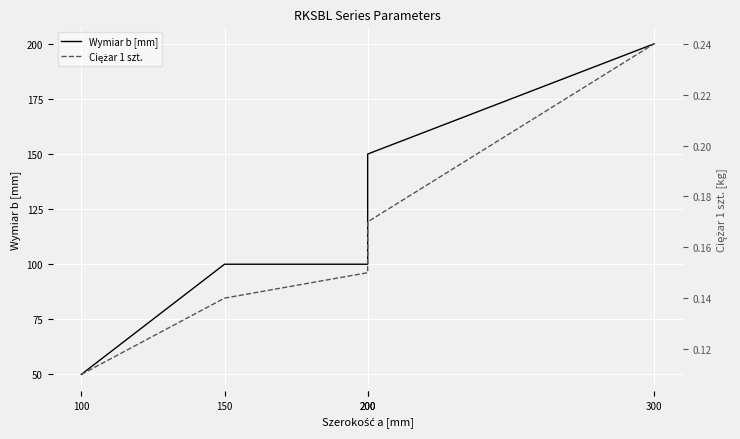

Between 200 and 300, which series saw the biggest shift?

Wymiar b [mm]